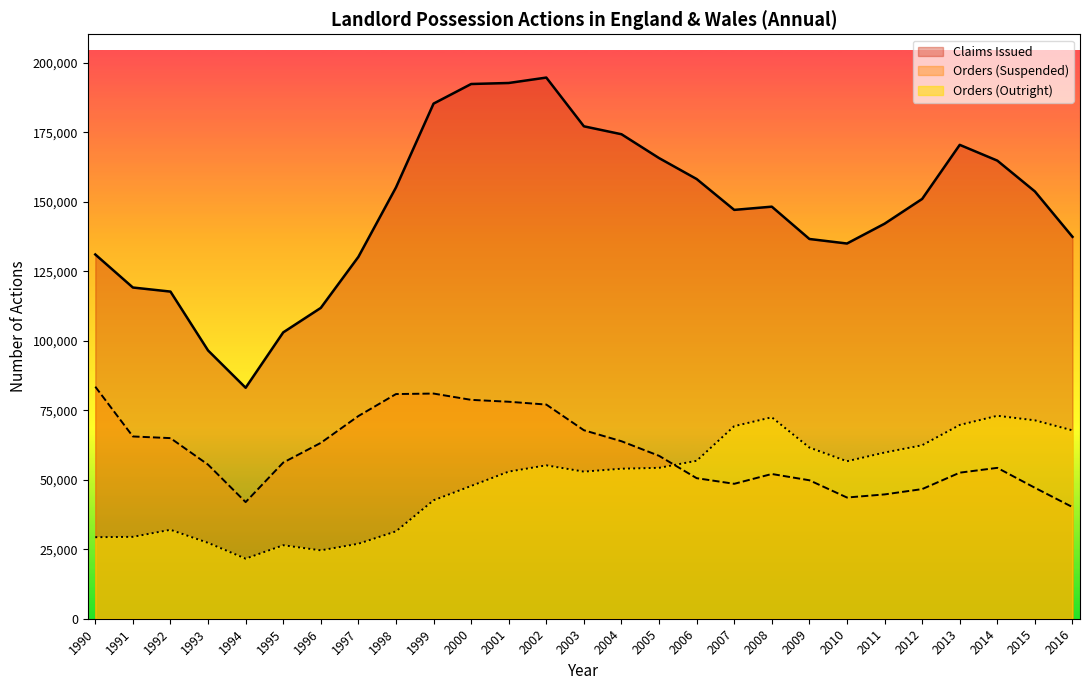

Reading left to right, transcribe all the data shown in this chart.

Claims Issued: 131017	119134	117671	96497	83081	102995	111807	130163	155128	185282	192334	192702	194645	177119	174266	165689	158160	147057	148217	136592	134961	142083	150998	170448	164777	153691	137369
Orders (Suspended): 83457	65559	64962	55425	41950	56167	63251	72904	80810	80992	78729	78048	77034	67800	63841	58598	50556	48530	52061	49801	43598	44712	46628	52536	54267	47096	40159
Orders (Outright): 29323	29454	31996	27299	21611	26432	24598	26965	31426	42597	47760	52922	55174	52910	53962	54274	56811	69265	72459	61567	56646	59775	62402	69704	73003	71365	67752